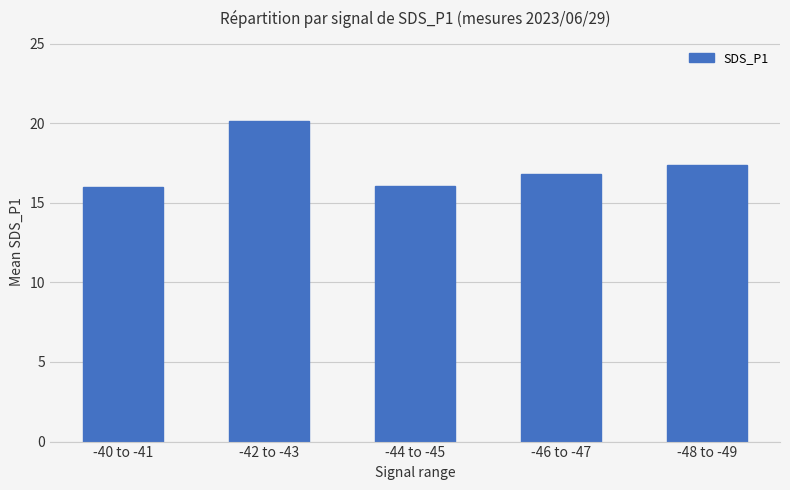

What is the smallest value displayed?

16.0